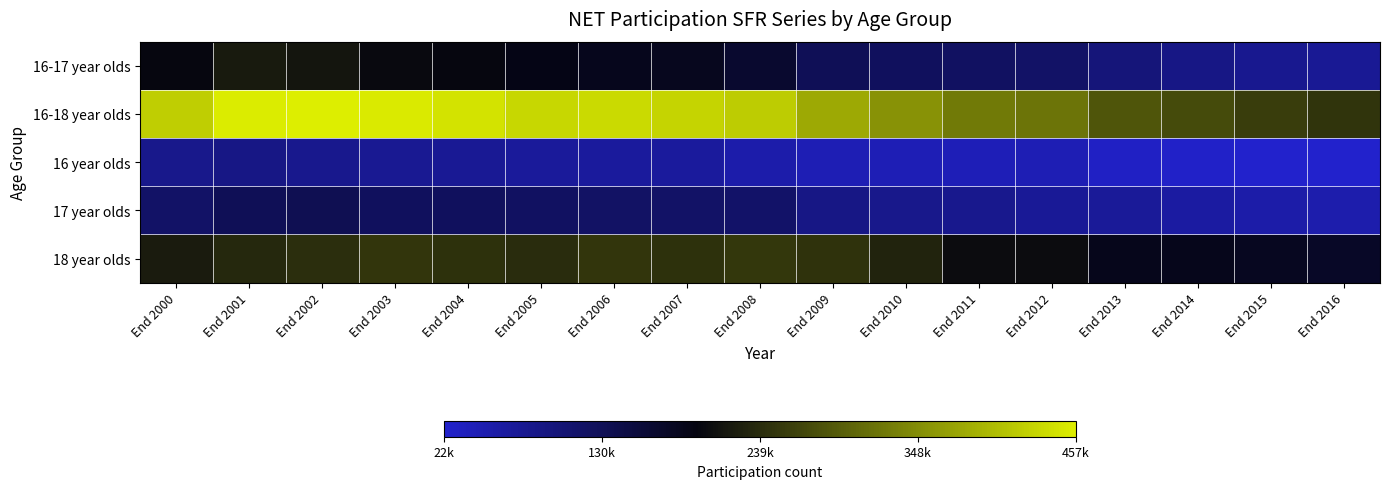

At which category is the sum across all series the highest?

End 2002